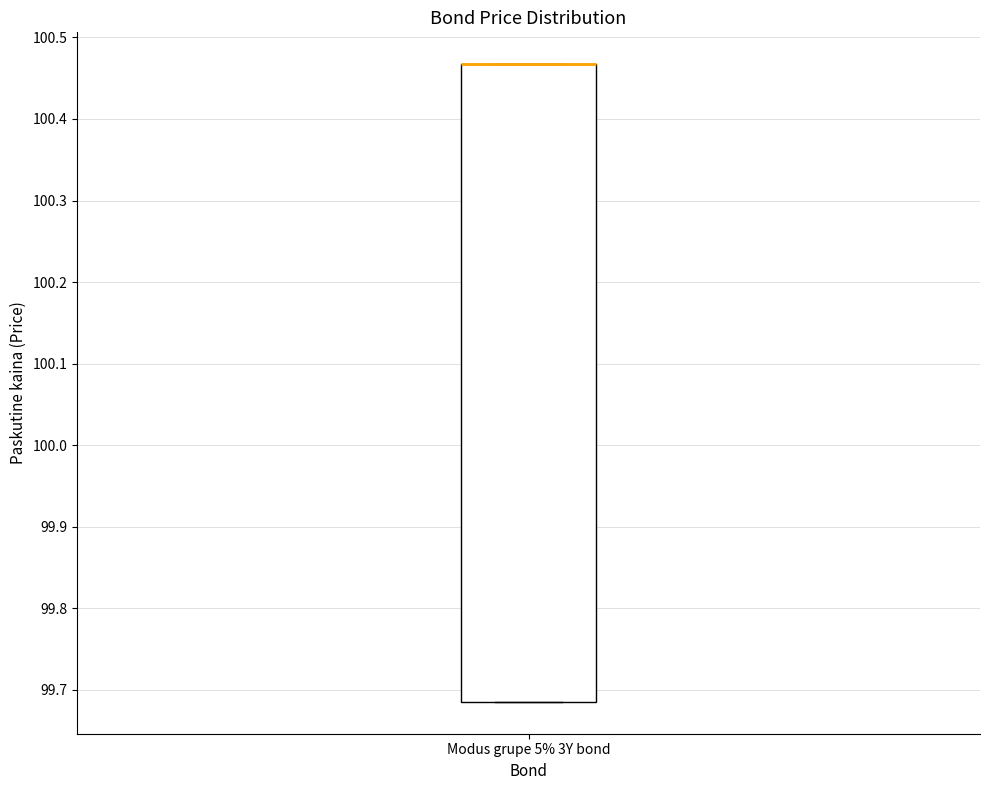

Transcribe this box plot: give where the median line is, the range the box spans, and where the two whiskers end, as read against the y-axis. The values are not printed on the chart, so give them approximately, as read against the axis.

median 100.47 (drawn on the box's upper edge), box 99.68 to 100.47, whiskers 99.68 to 100.47